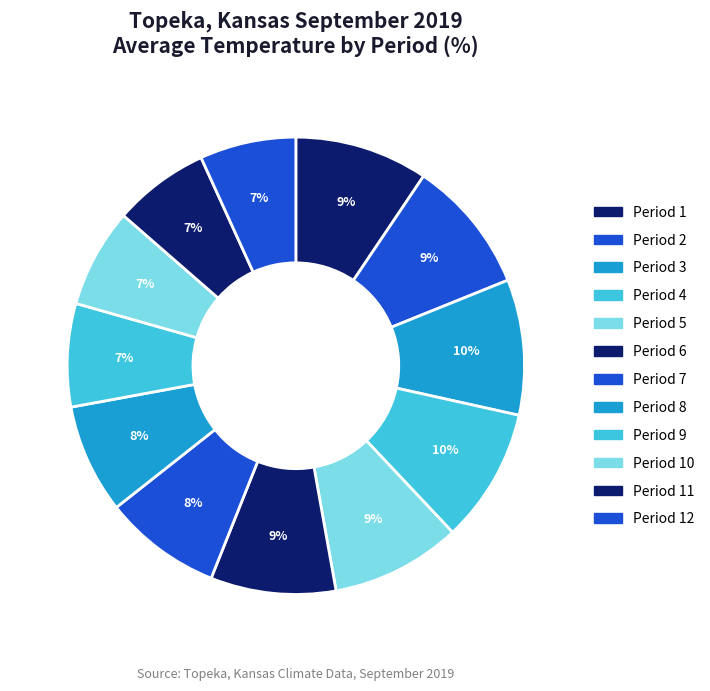

Which slice is the largest?

Period 3